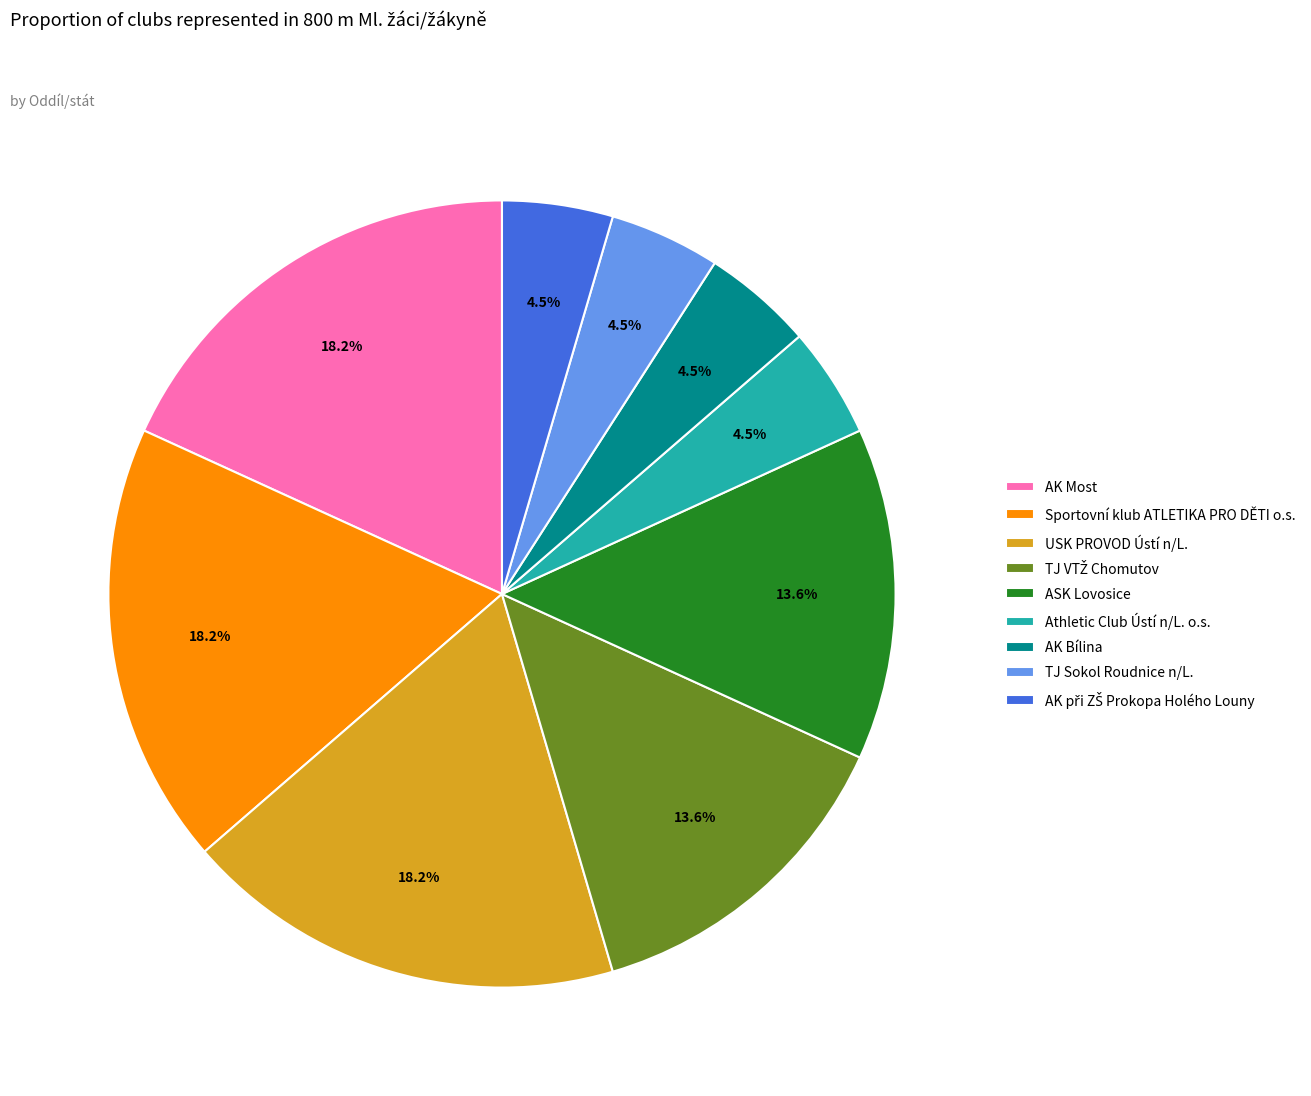

Count the number of slices in the pie.

9